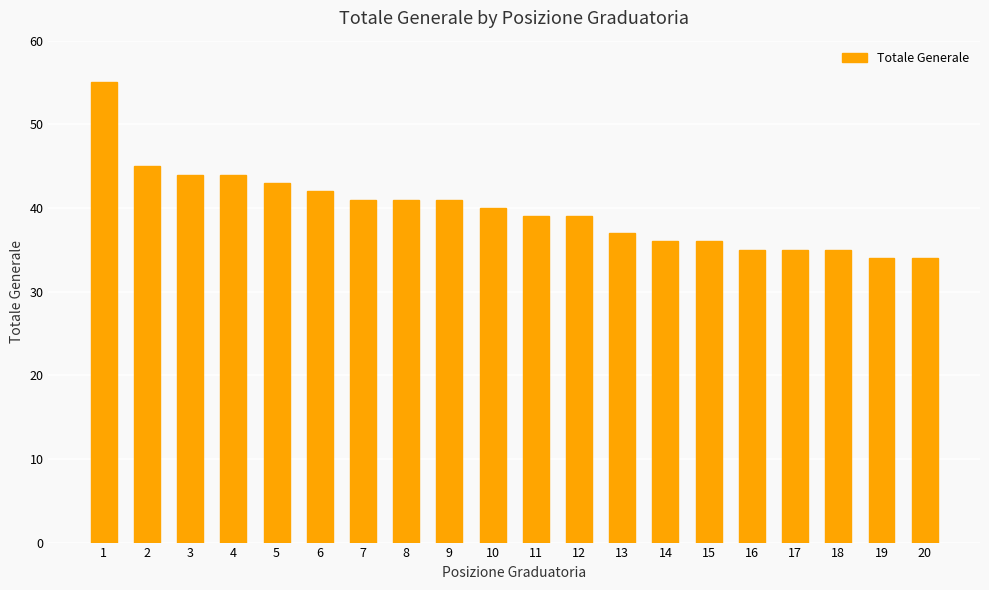

The value at 16 is 35. True or false?

True